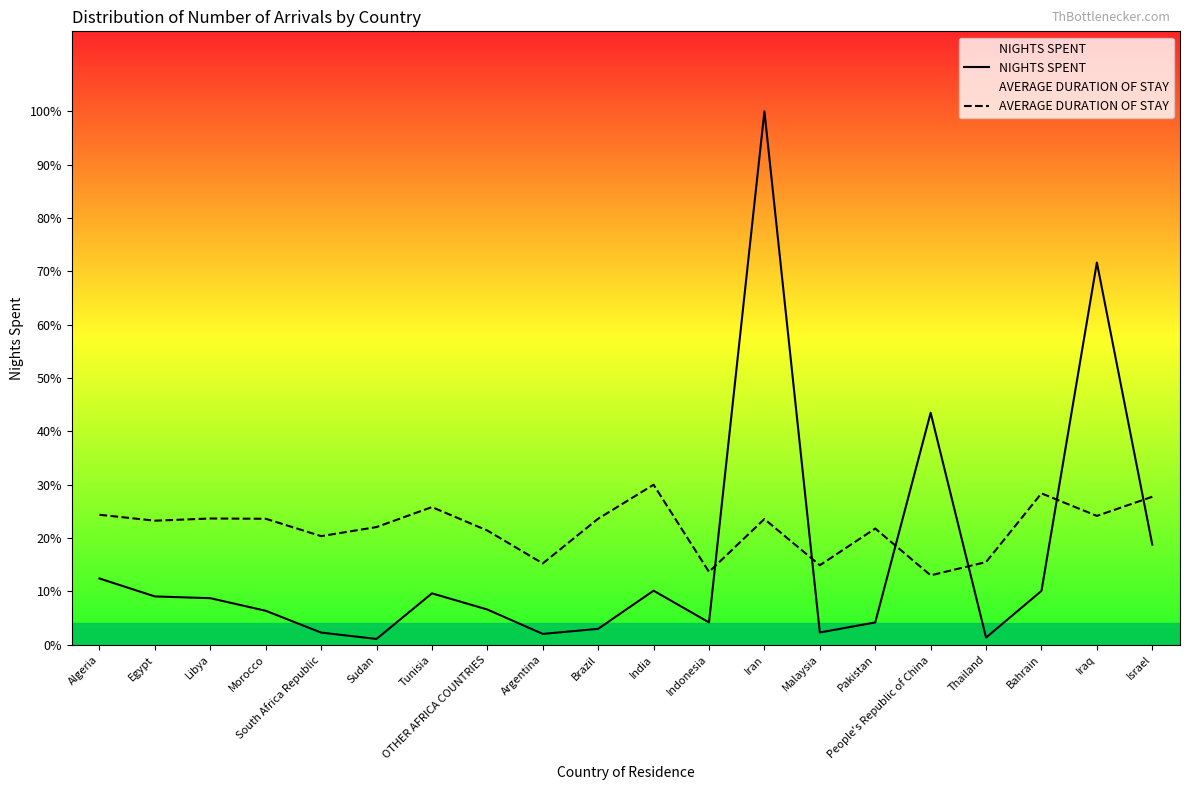

How many series are shown in this chart?

2